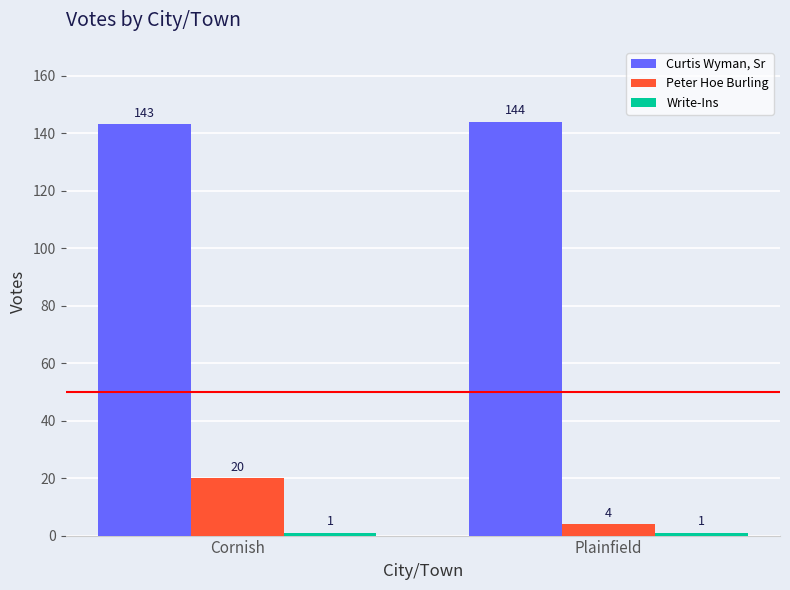

What is the lowest value of the Curtis Wyman, Sr series?

143